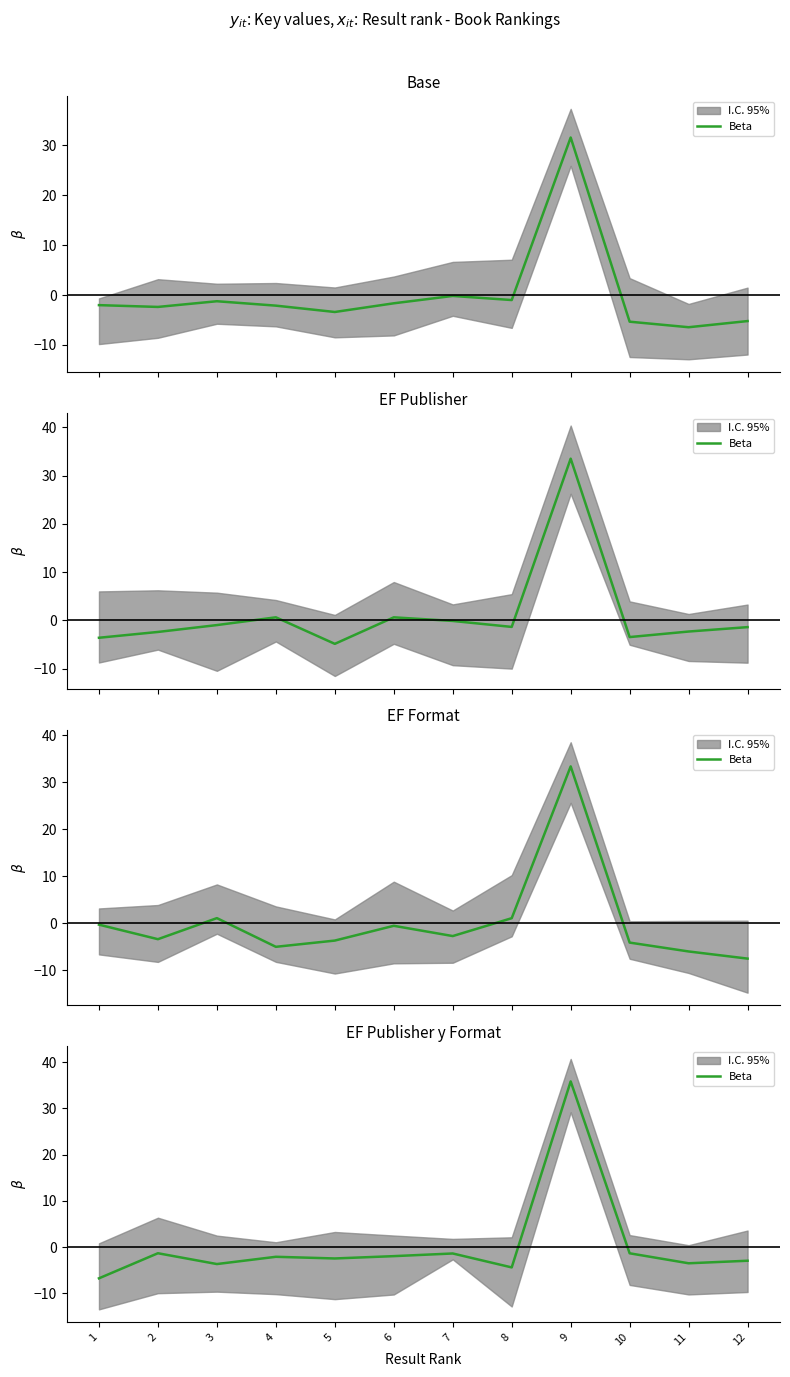

What is the change in value from 2 to 4?

-0.8